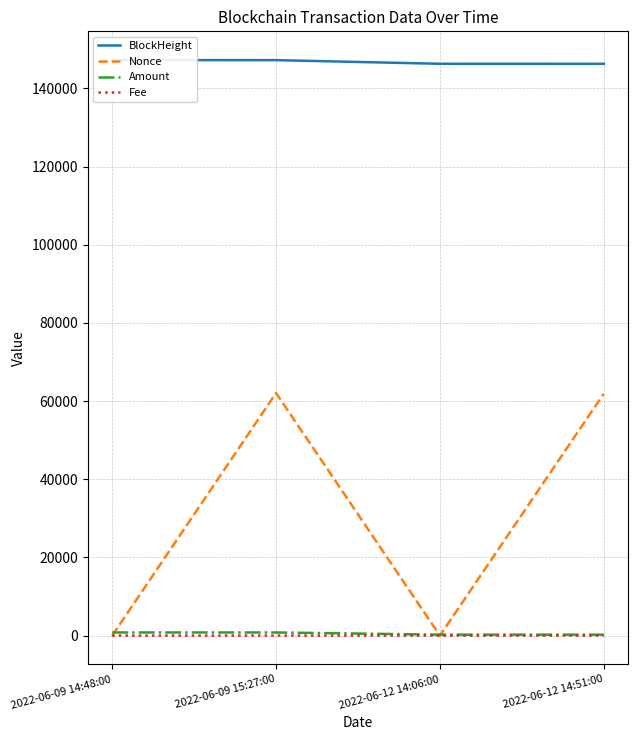

Where does the Nonce series first go above 61885?

2022-06-09 15:27:00